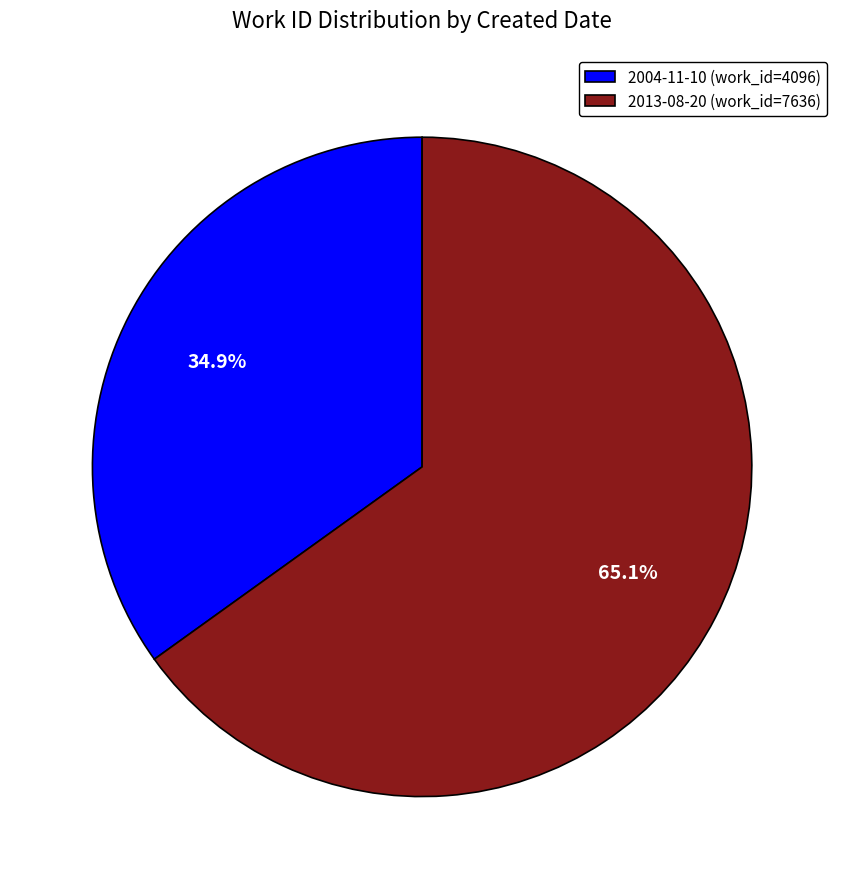

Count the number of slices in the pie.

2